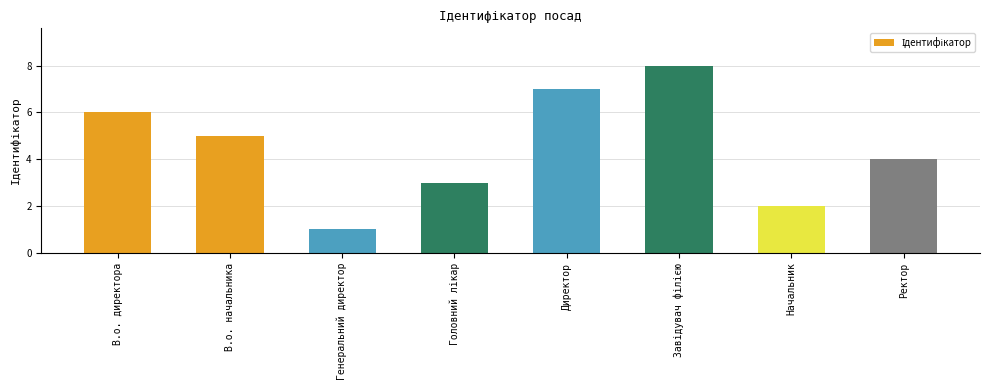

Which label corresponds to the smallest value in the chart?

Генеральний директор